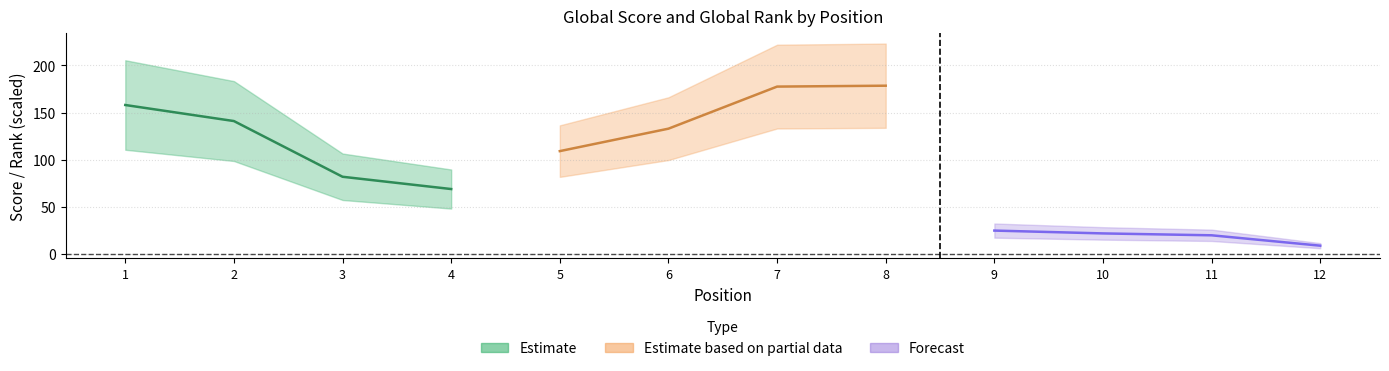

Reading left to right, extract all data points from this chart.

Estimate: 158.0	141.0	82.0	69.0
Estimate based on partial data: 109.2	132.9	177.5	178.4
Forecast: 25.0	22.0	20.0	9.0